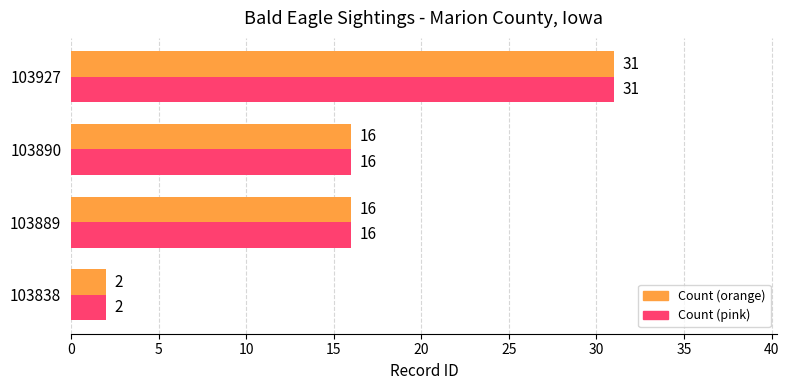

The Count (orange) series shows 16 at 103889. True or false?

True